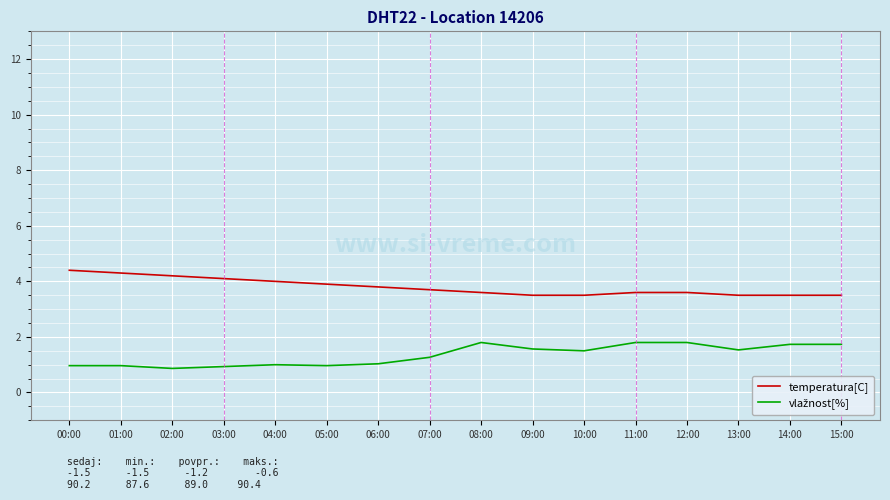

True or false: temperatura[C] has a value of 2.4 at 06:00.

False